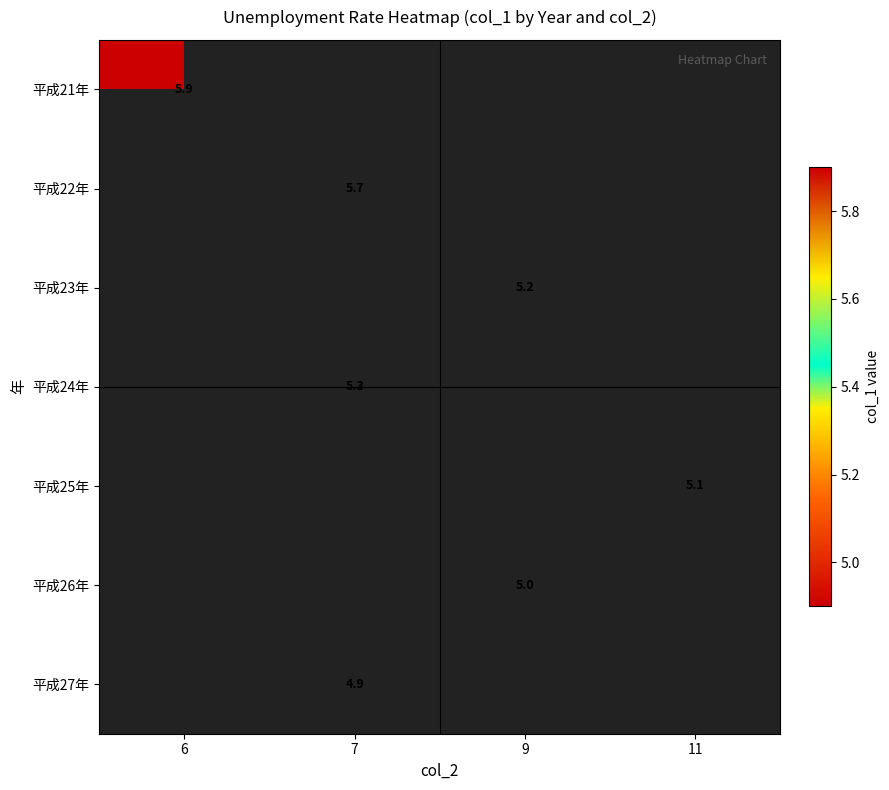

The 平成23年 series shows 1.4 at 9. True or false?

False